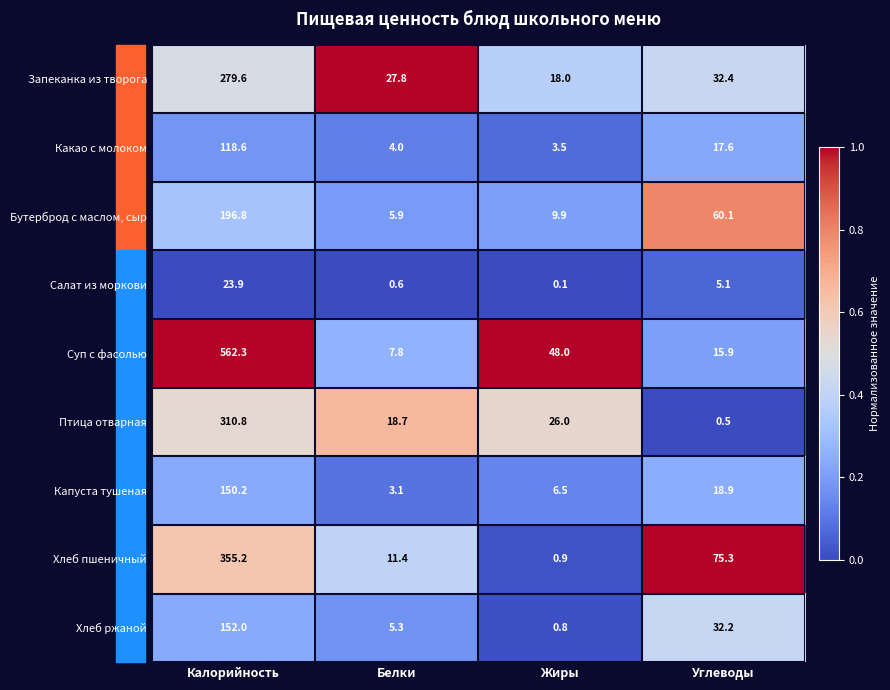

At Жиры, list the series in order from largest to smallest.

Суп с фасолью, Птица отварная, Запеканка из творога, Бутерброд с маслом, сыр, Капуста тушеная, Какао с молоком, Хлеб пшеничный, Хлеб ржаной, Салат из моркови